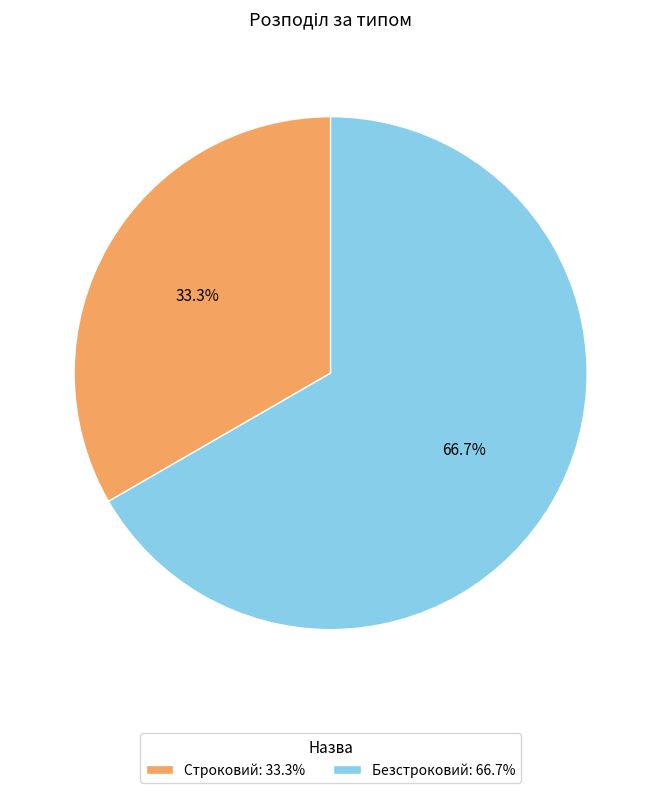

Does Строковий account for over 50% of the chart?

No